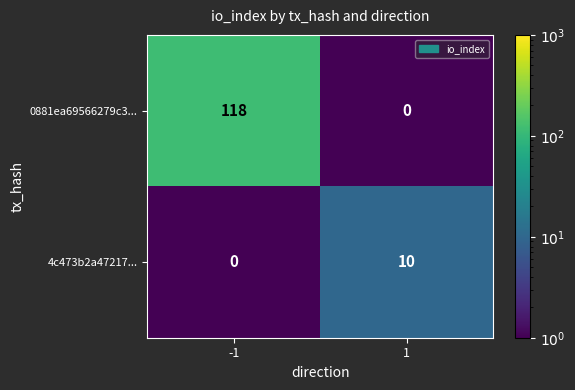

Reading left to right, extract all data points from this chart.

0881ea69566279c3...: 118	0
4c473b2a47217...: 0	10